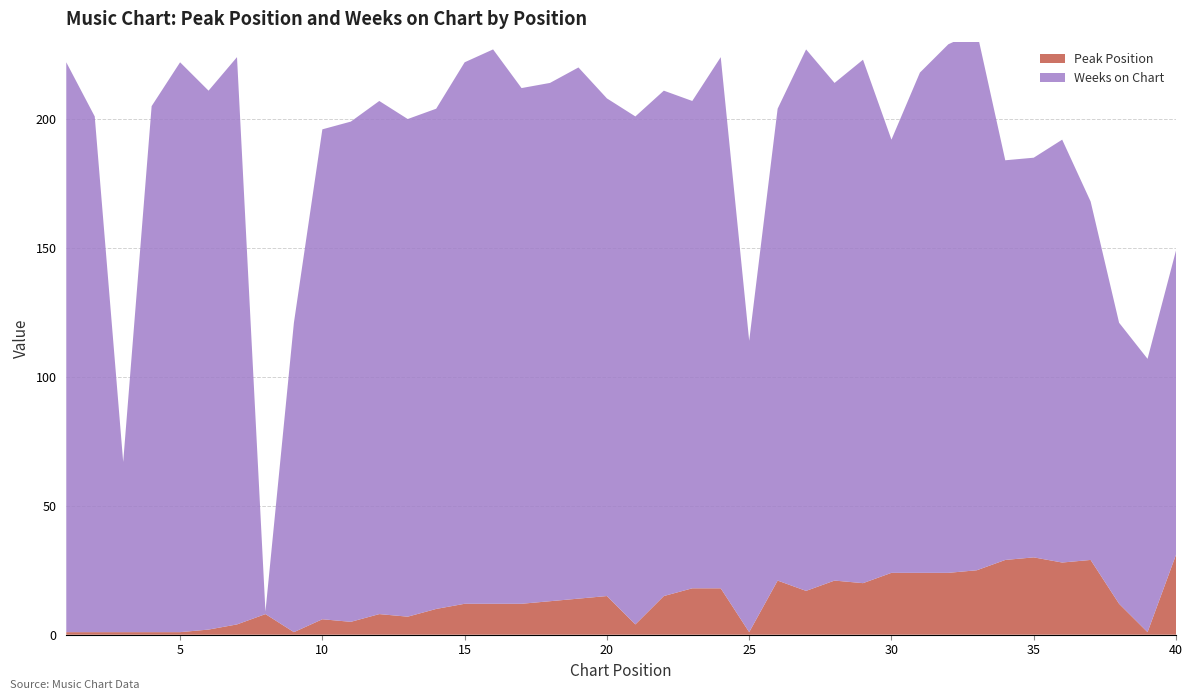

Reading right to left, extract all data points from this chart.

Peak Position: 31	1	12	29	28	30	29	25	24	24	24	20	21	17	21	1	18	18	15	4	15	14	13	12	12	12	10	7	8	5	6	1	8	4	2	1	1	1	1	1
Weeks on Chart: 118	106	109	139	164	155	155	209	205	194	168	203	193	210	183	113	206	189	196	197	193	206	201	200	215	210	194	193	199	194	190	120	1	220	209	221	204	66	200	221